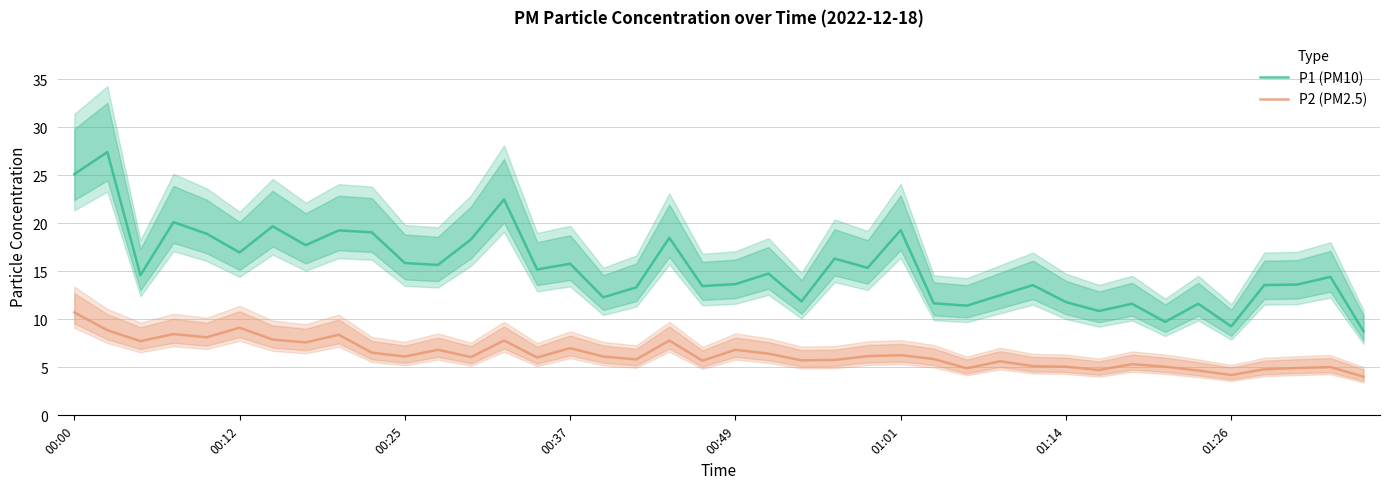

How many values in the P2 (PM2.5) series exceed 6?

22